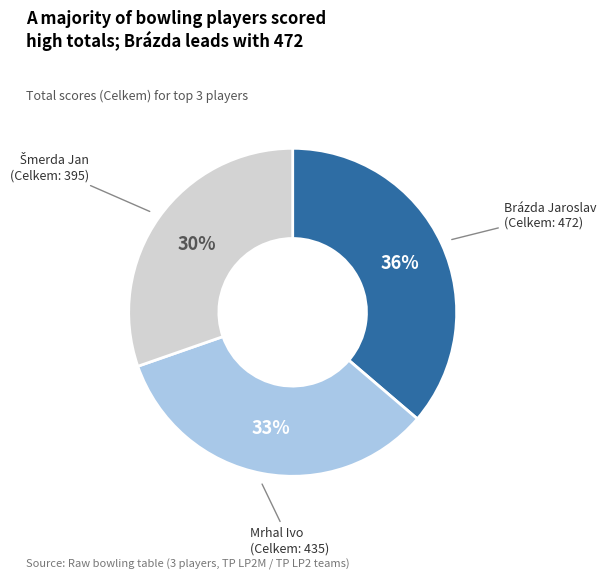

To the nearest percent, what is the difference between the largest and smallest slice percentages?

6%